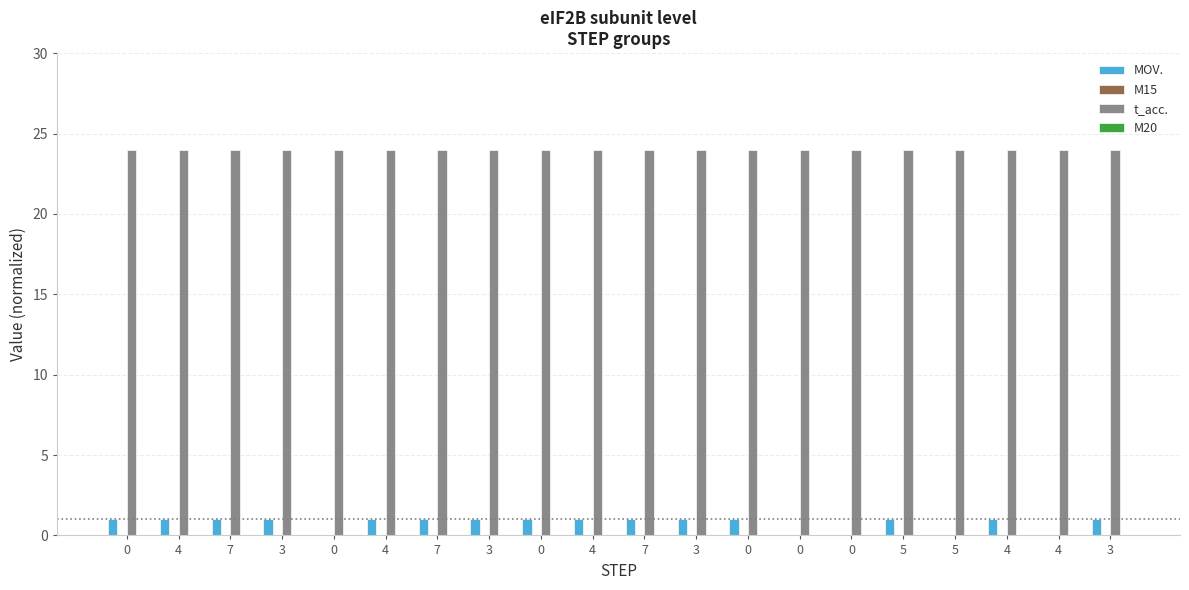

How many categories are shown in the chart?

20